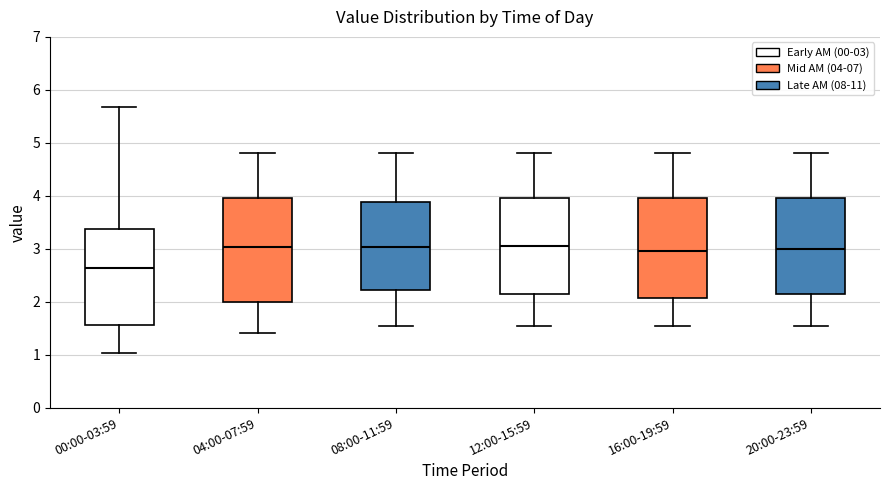

Where does the lower whisker of the box for 00:00-03:59 end on the y-axis? The values are not printed on the chart, so give them approximately, as read against the axis.

1.0